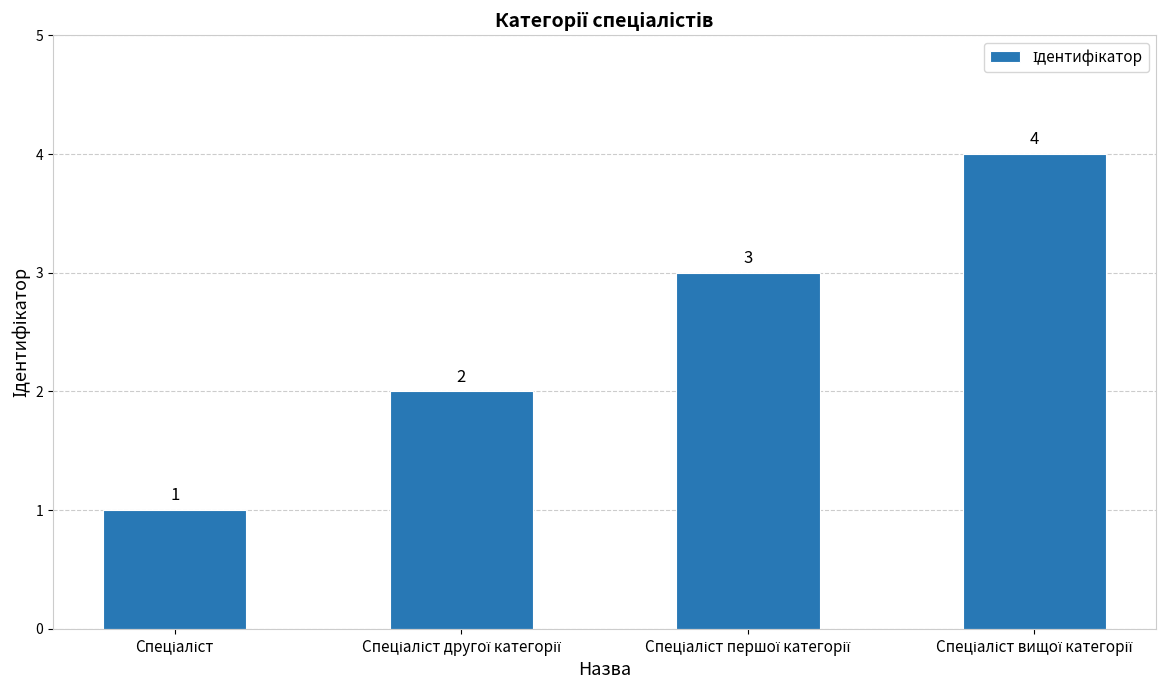

What is the maximum value shown in the chart?

4